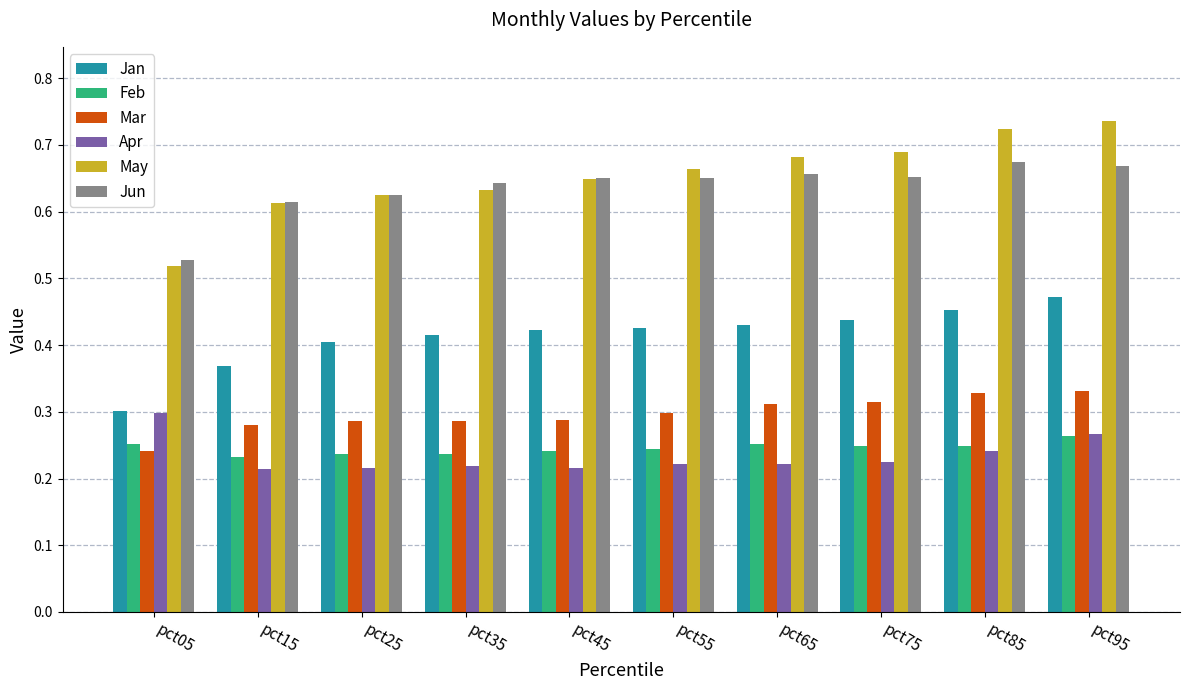

Is it true that Mar equals 0.2 at pct55?

False